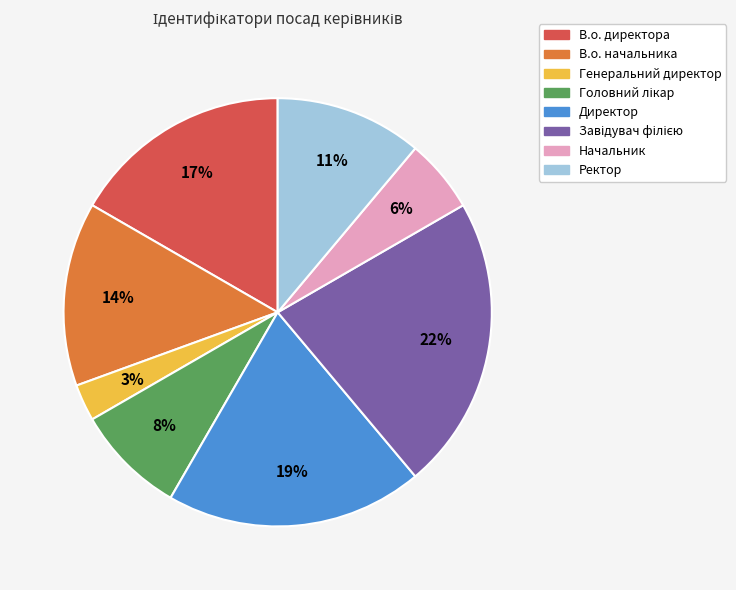

Count the number of slices in the pie.

8